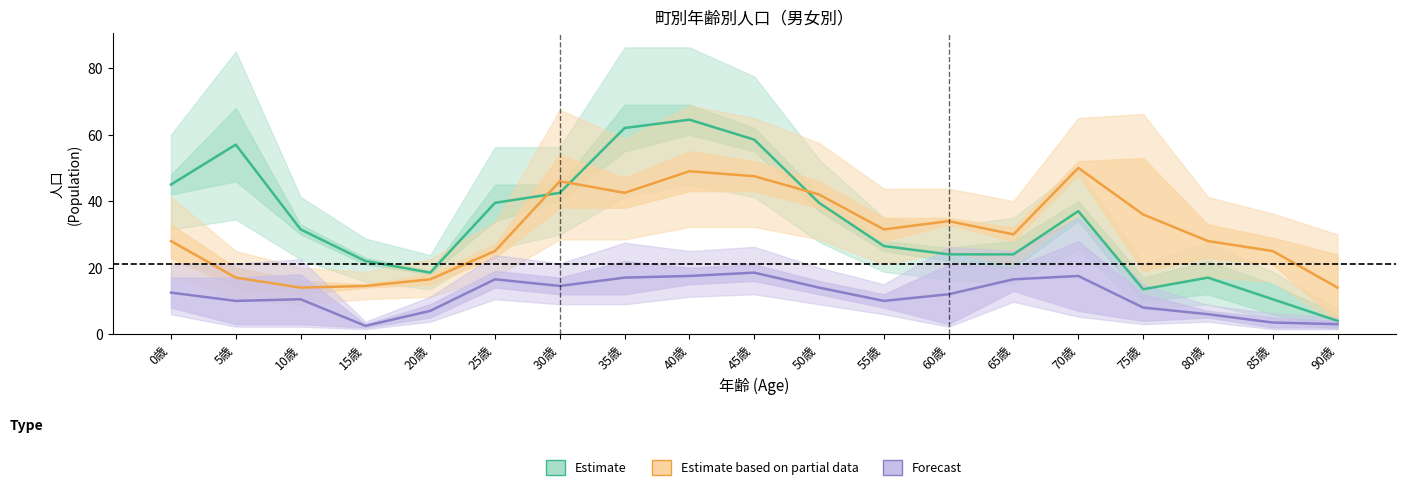

True or false: Estimate based on partial data (青戸3丁目男女) and Forecast (青戸1・5丁目男) cross at least once.

False